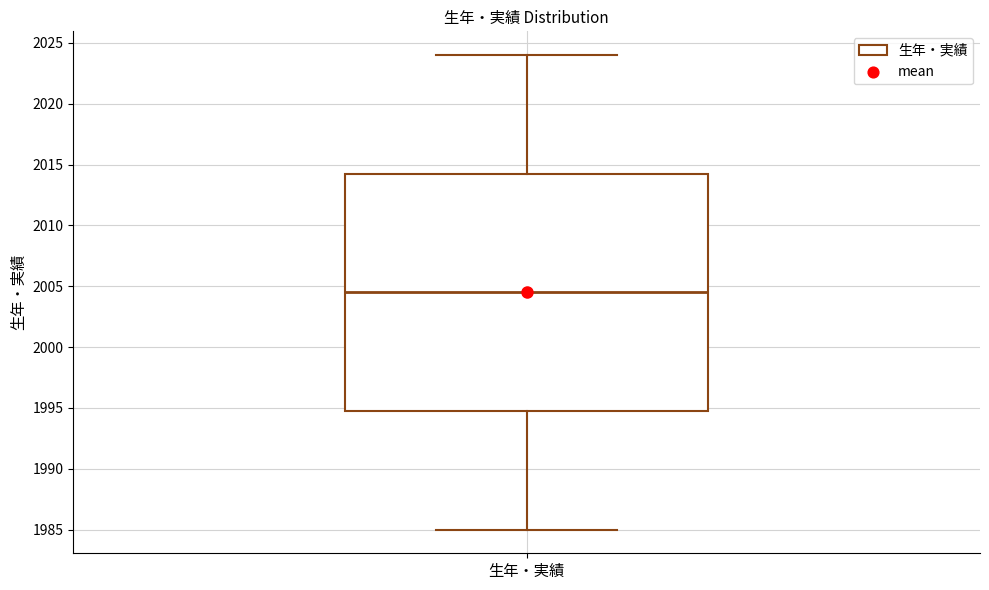

Where is the lower edge of the box for 生年・実績 on the y-axis? The values are not printed on the chart, so give them approximately, as read against the axis.

1995.0